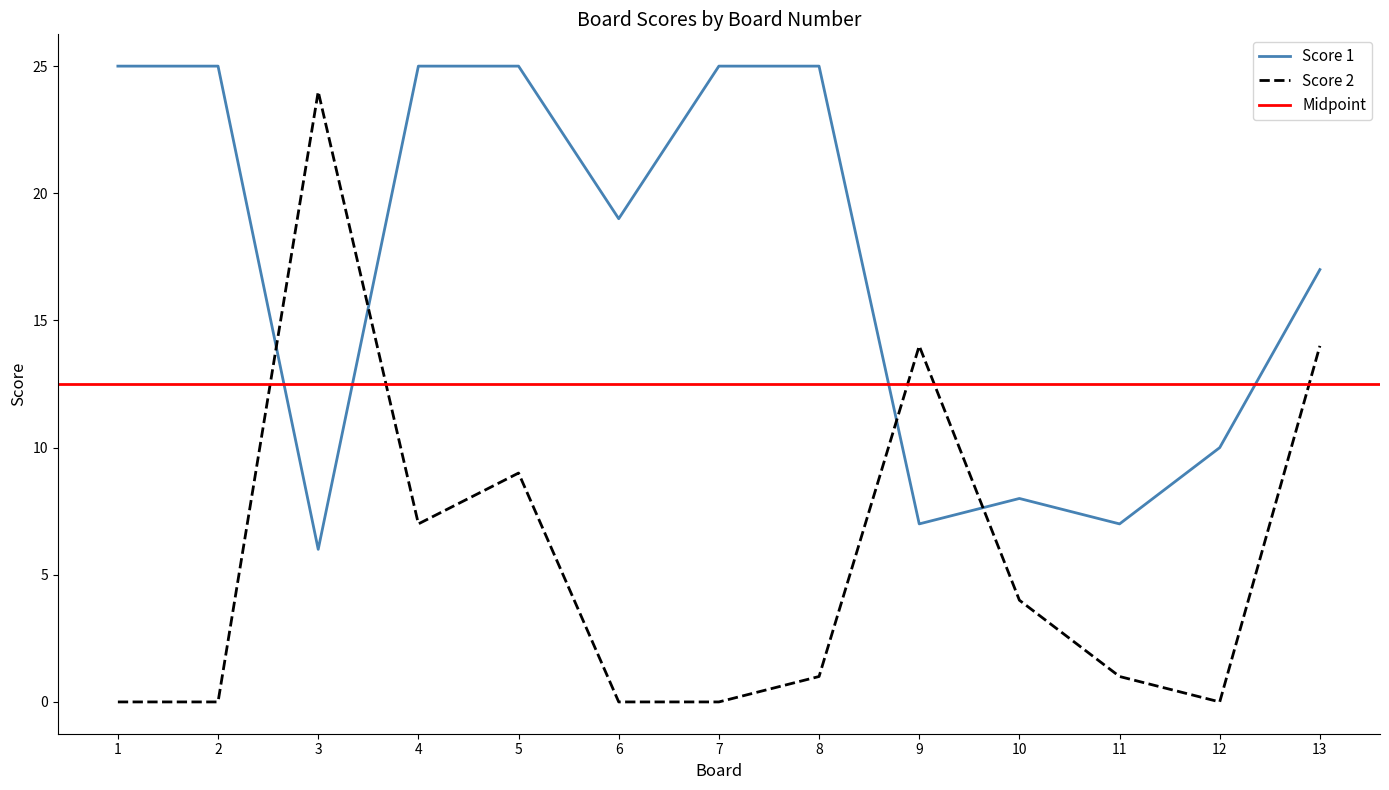

List the labels in order of Score 2 value, largest first.

3, 9, 13, 5, 4, 10, 8, 11, 1, 2, 6, 7, 12